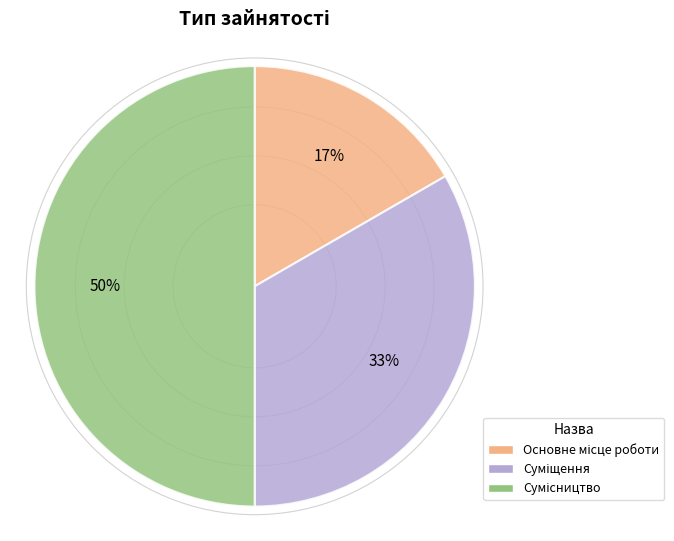

To the nearest percent, what is the difference between the largest and smallest slice percentages?

33%